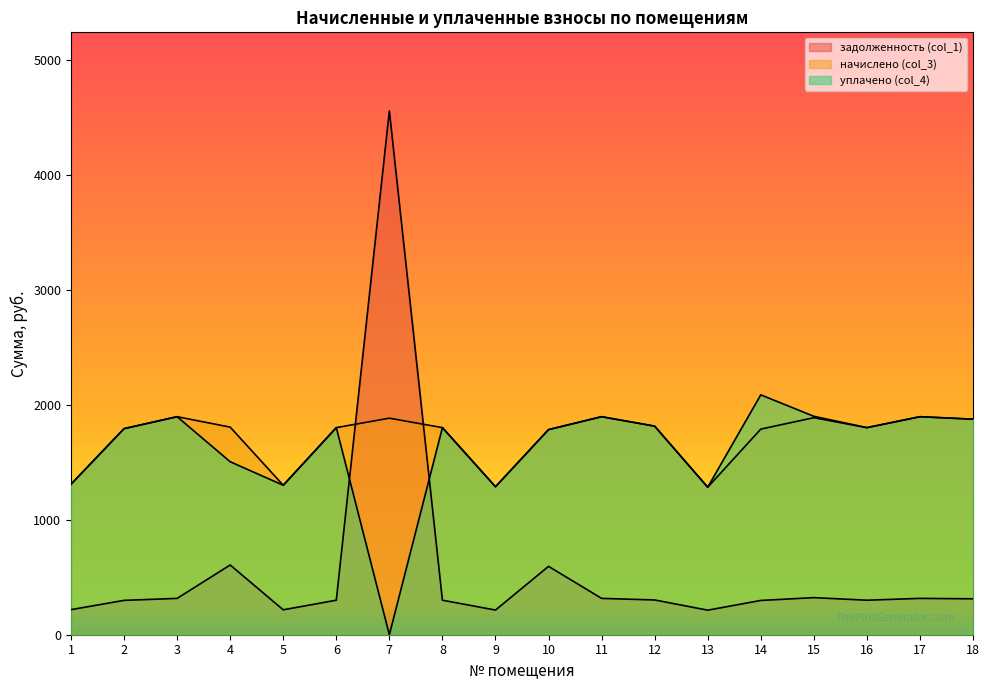

At which category does the chart reach its minimum across all series?

7